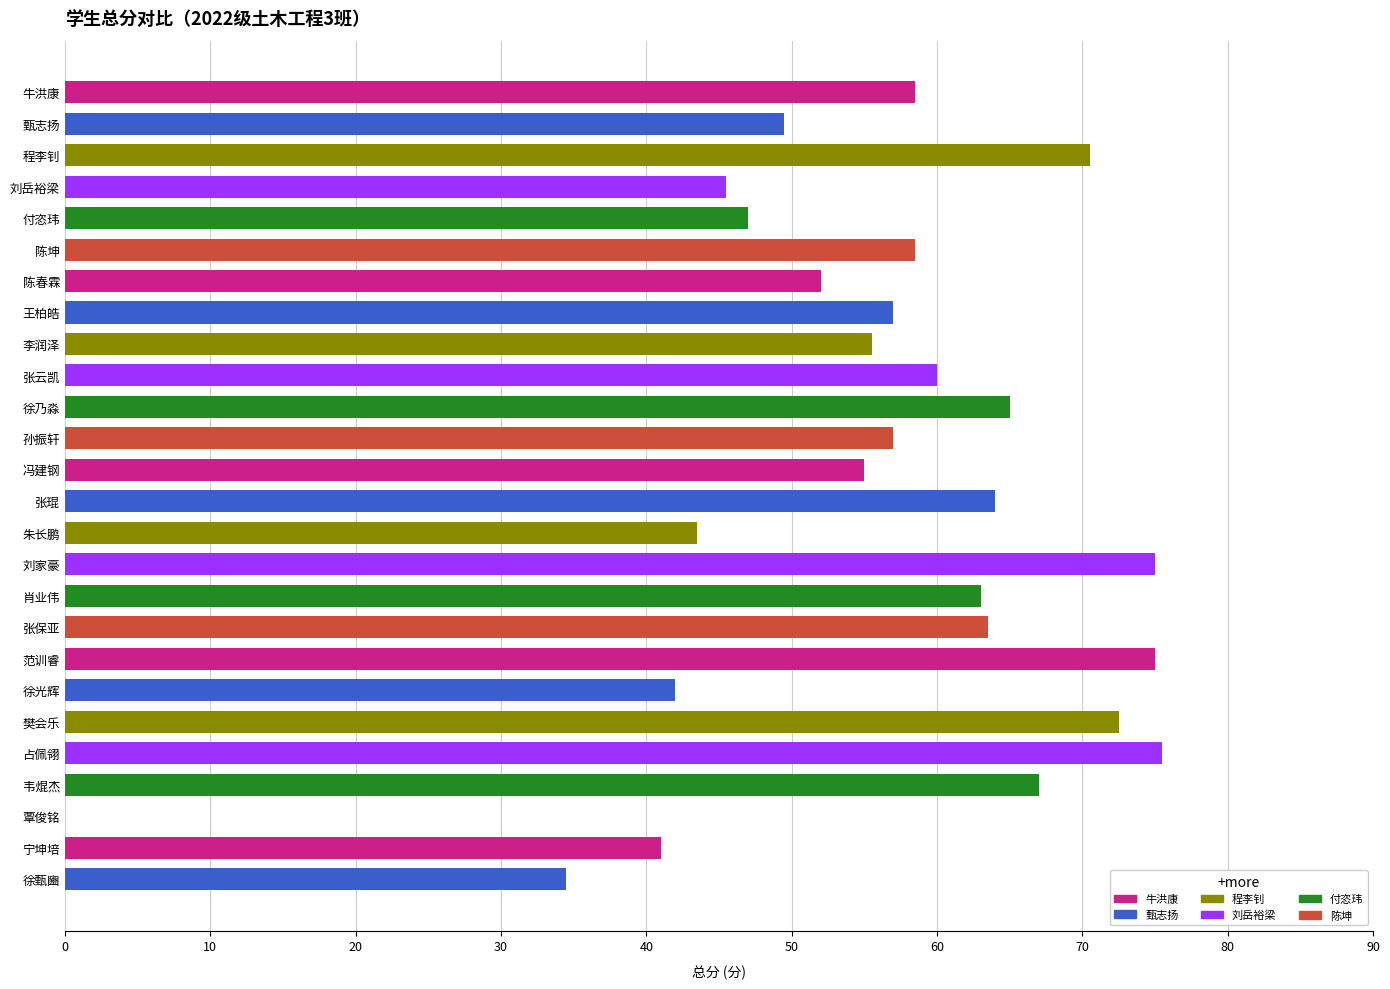

Reading top to bottom, list all the values displayed in this chart.

牛洪康=58.5	甄志扬=49.5	程李钊=70.5	刘岳裕梁=45.5	付恣玮=47.0	陈坤=58.5	陈春霖=52.0	王柏皓=57.0	李润泽=55.5	张云凯=60.0	徐乃淼=65.0	孙振轩=57.0	冯建钢=55.0	张琨=64.0	朱长鹏=43.5	刘家豪=75.0	肖业伟=63.0	张保亚=63.5	范训睿=75.0	徐光辉=42.0	樊会乐=72.5	占佩翎=75.5	韦焜杰=67.0	覃俊铭=0.0	宁坤培=41.0	徐甄豳=34.5